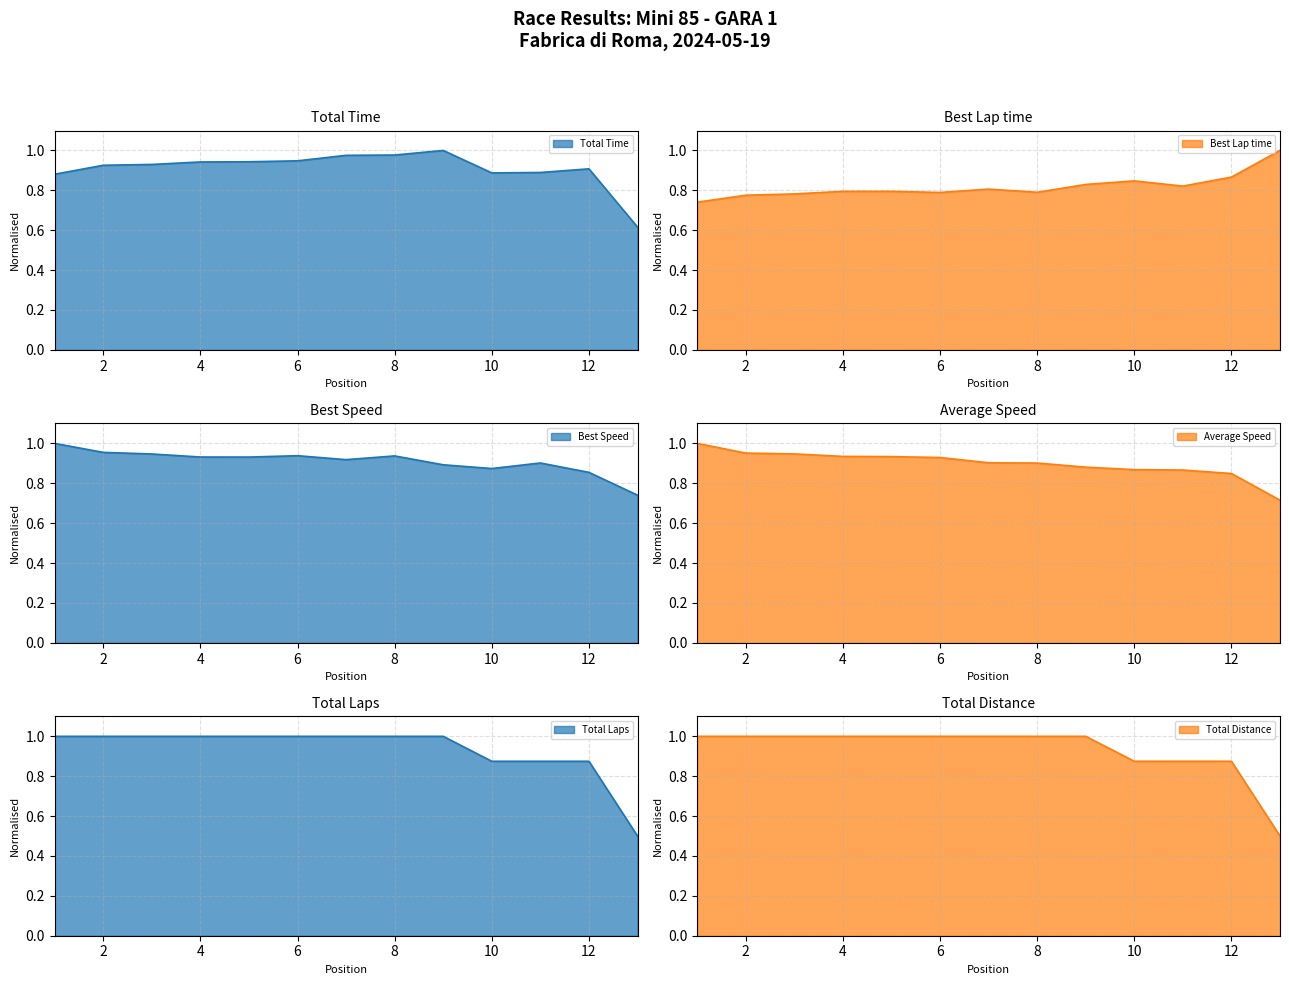

What are all the series names shown in the legend?

Total Time, Best Lap time, Best Speed, Average Speed, Total Laps, Total Distance